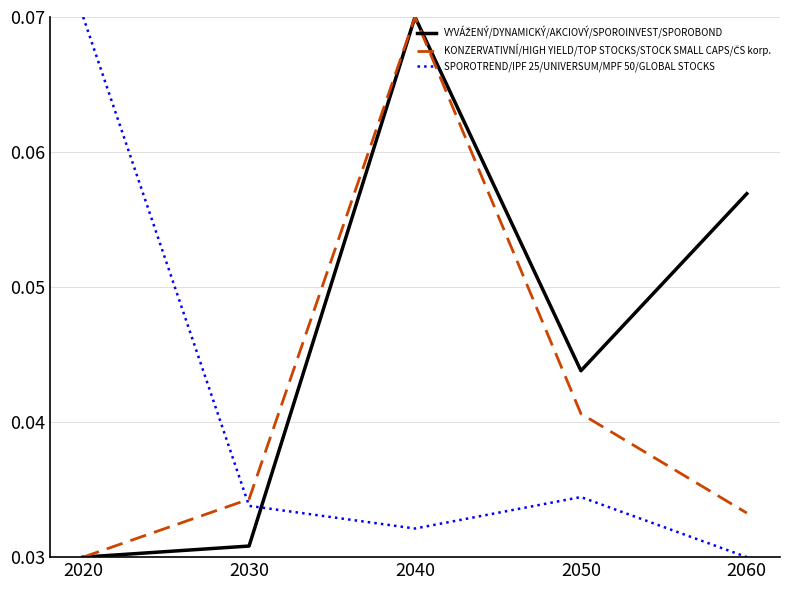

At which category is the sum across all series the highest?

2040